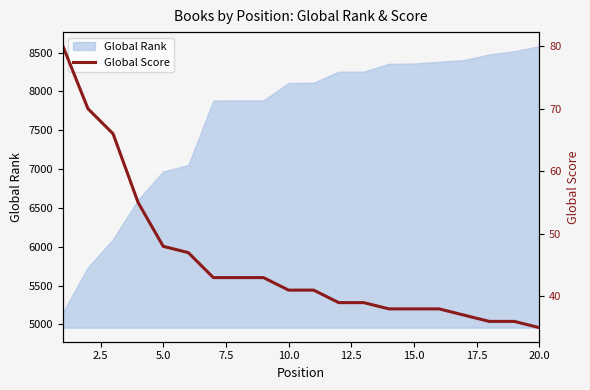

What is the maximum value for Global Rank?

8583